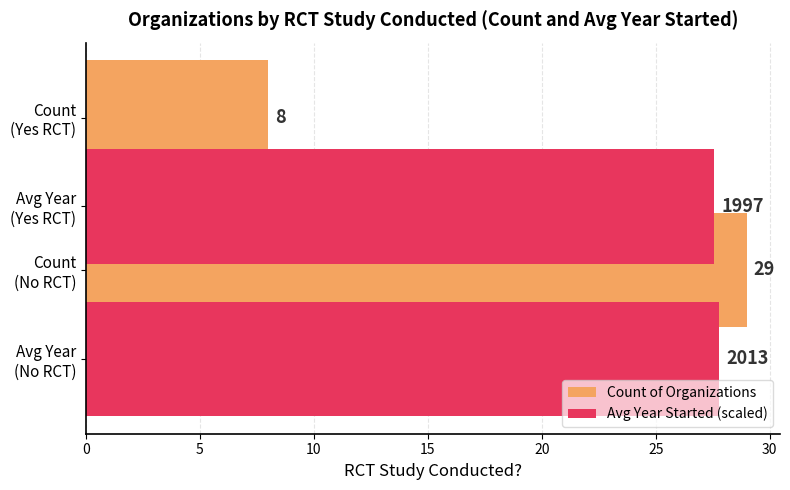

What are all the series names shown in the legend?

Count of Organizations, Avg Year Started (scaled)